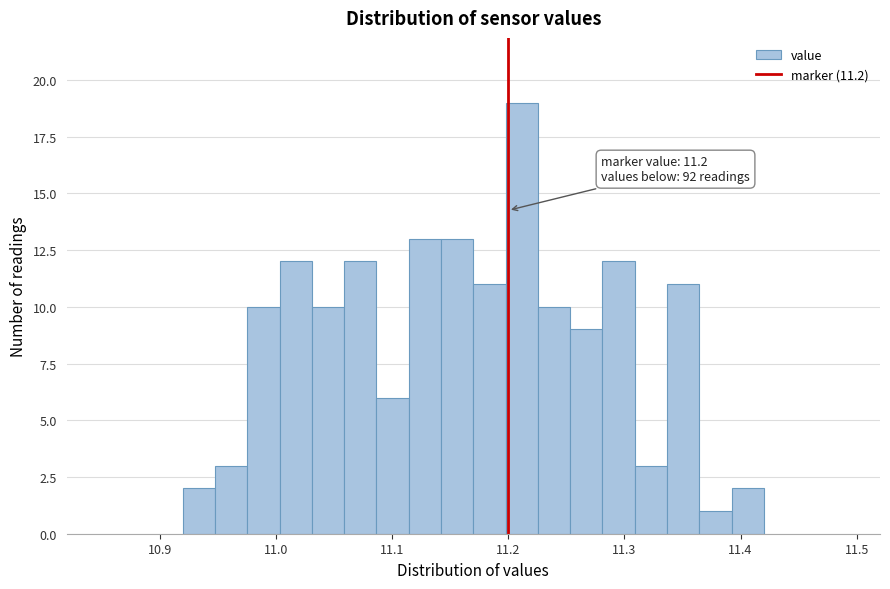

Read against the x-axis, roughly where is the centre of the tallest bar?

11.21